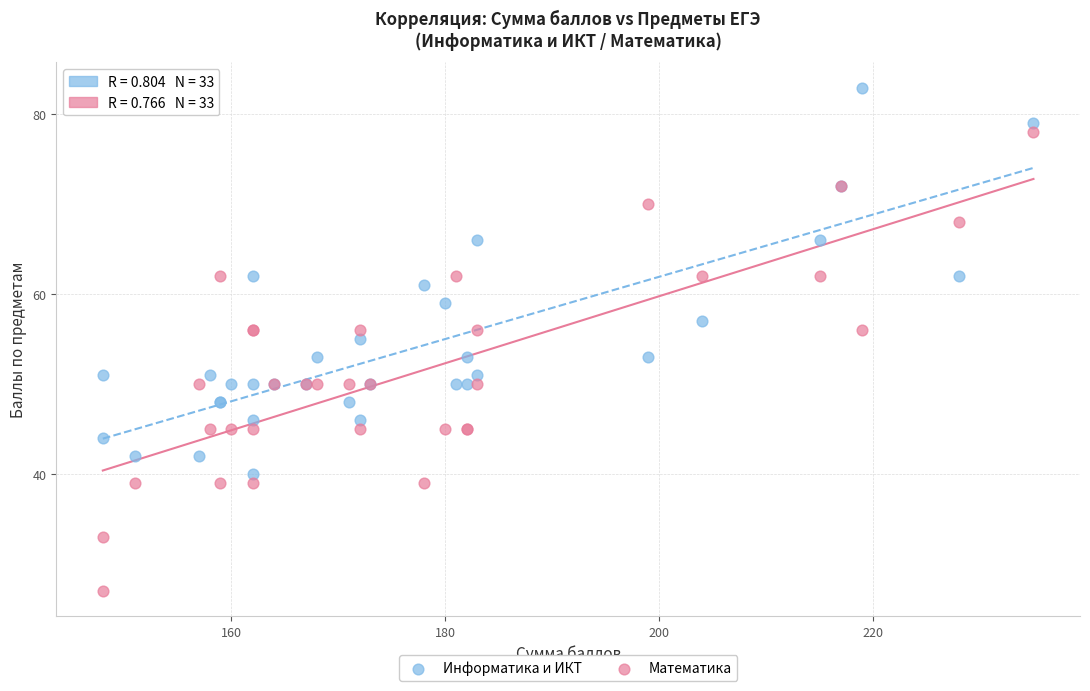

Which series has the widest spread of Y values?

Математика